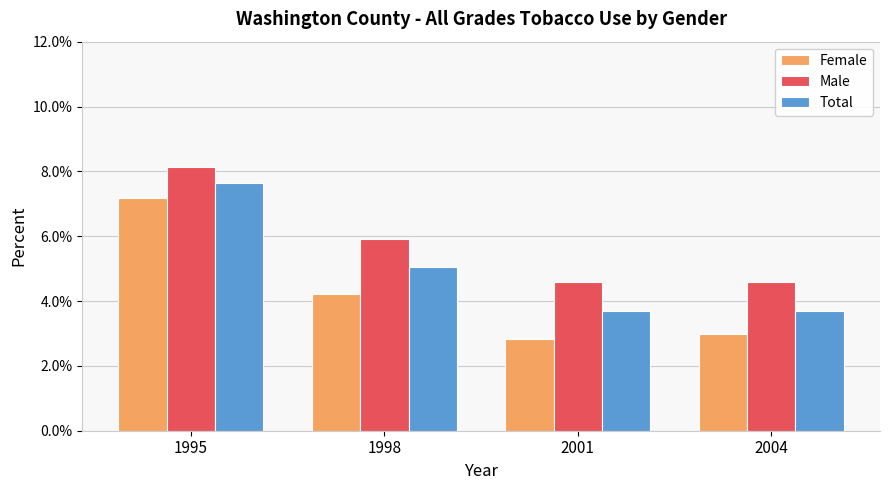

Between 1995 and 2004, which series saw the biggest shift?

Female